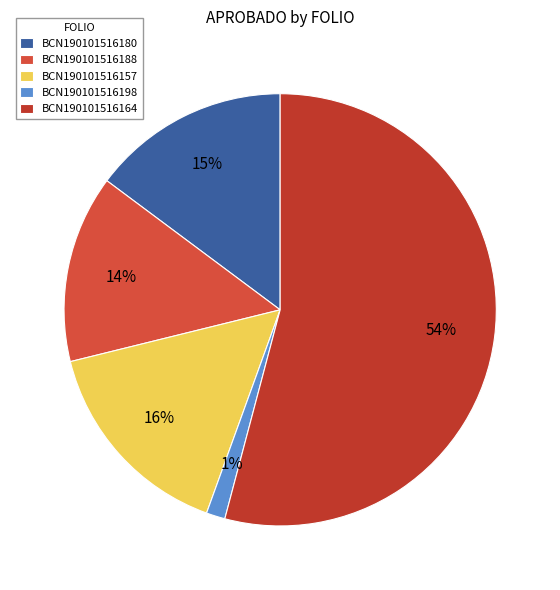

Rank the categories by value from highest to lowest.

BCN190101516164, BCN190101516157, BCN190101516180, BCN190101516188, BCN190101516198